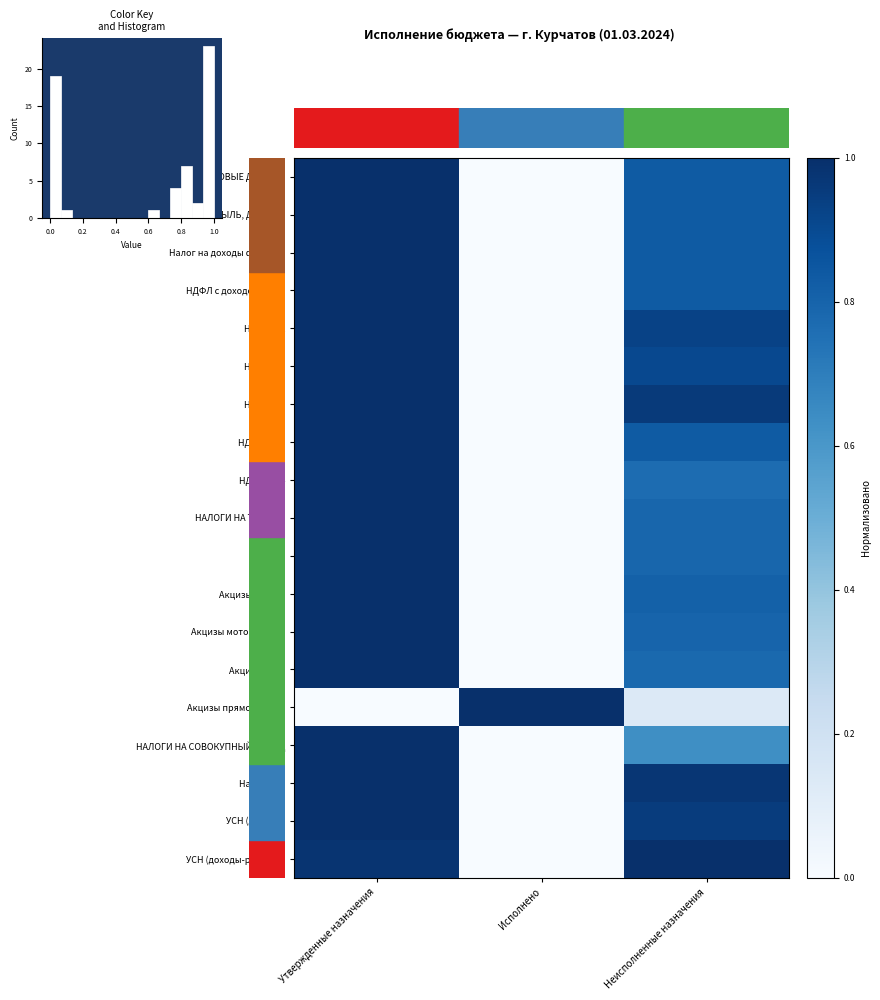

Rank the series by their maximum value, from highest to lowest.

НАЛОГОВЫЕ И НЕНАЛОГОВЫЕ ДОХОДЫ, НАЛОГИ НА ПРИБЫЛЬ, ДОХОДЫ, Налог на доходы физ. лиц, НДФЛ с доходов (осн.), НДФЛ ч.2, НДФЛ ч.3, НДФЛ ч.8, НДФЛ ч.13, НДФЛ ч.14, НАЛОГИ НА ТОВАРЫ, Акцизы, Акцизы дизель, Акцизы мотор. масла, Акцизы авто, Акцизы прямогонный, НАЛОГИ НА СОВОКУПНЫЙ ДОХОД, Налог УСН, УСН (доходы), УСН (доходы-расходы)